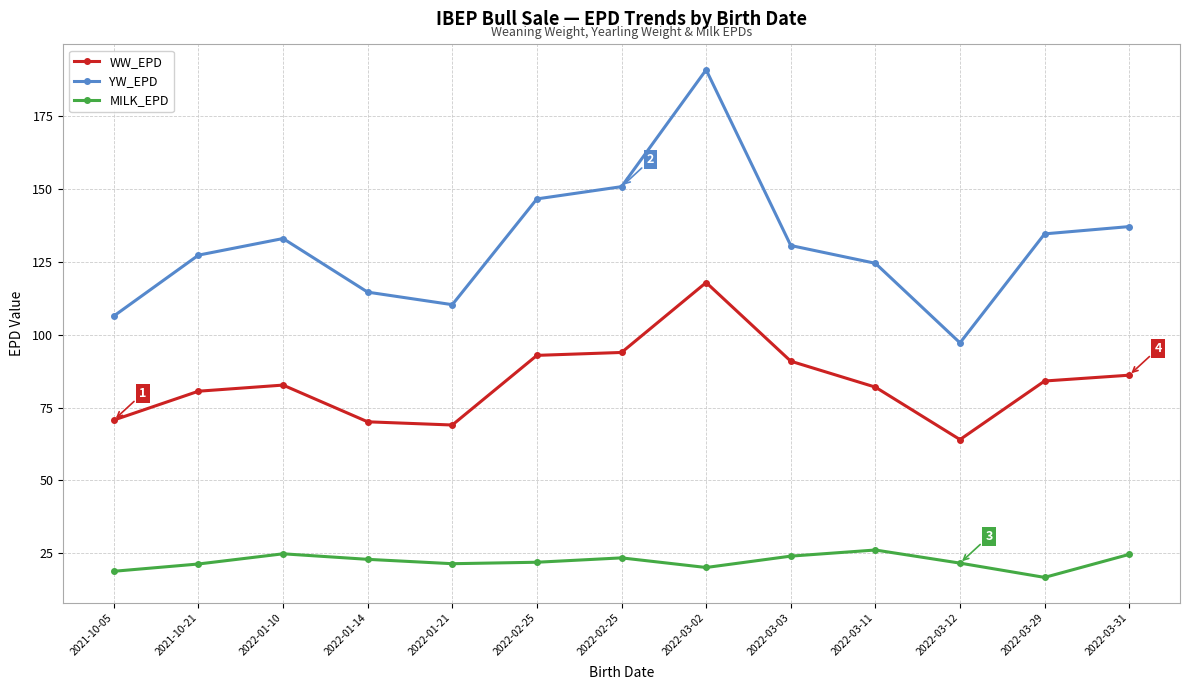

Is the value of MILK_EPD at 2022-01-10 greater than the value of YW_EPD at 2022-01-21?

No